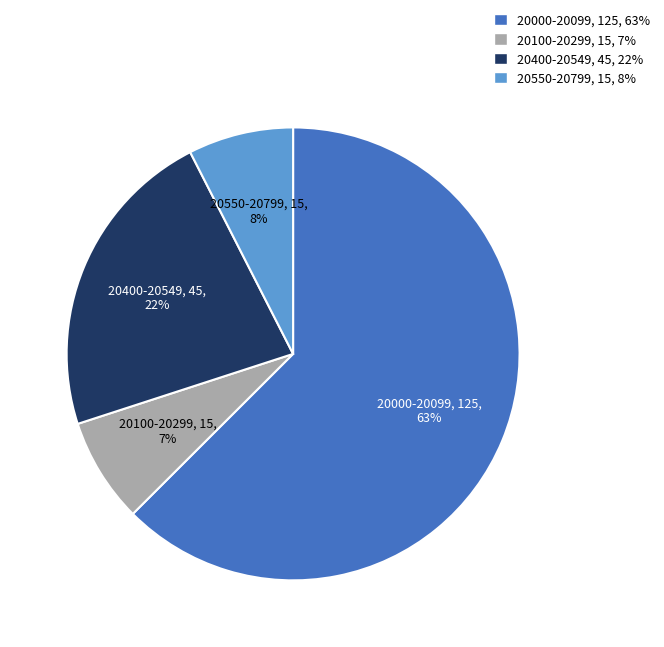

Is there any slice that represents more than half of the pie?

Yes